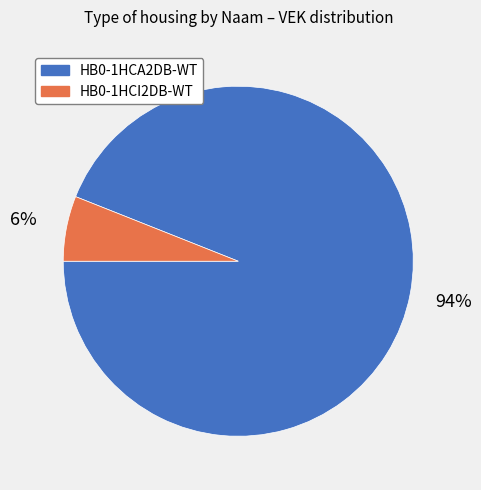

To the nearest percent, what is the average slice percentage?

50%